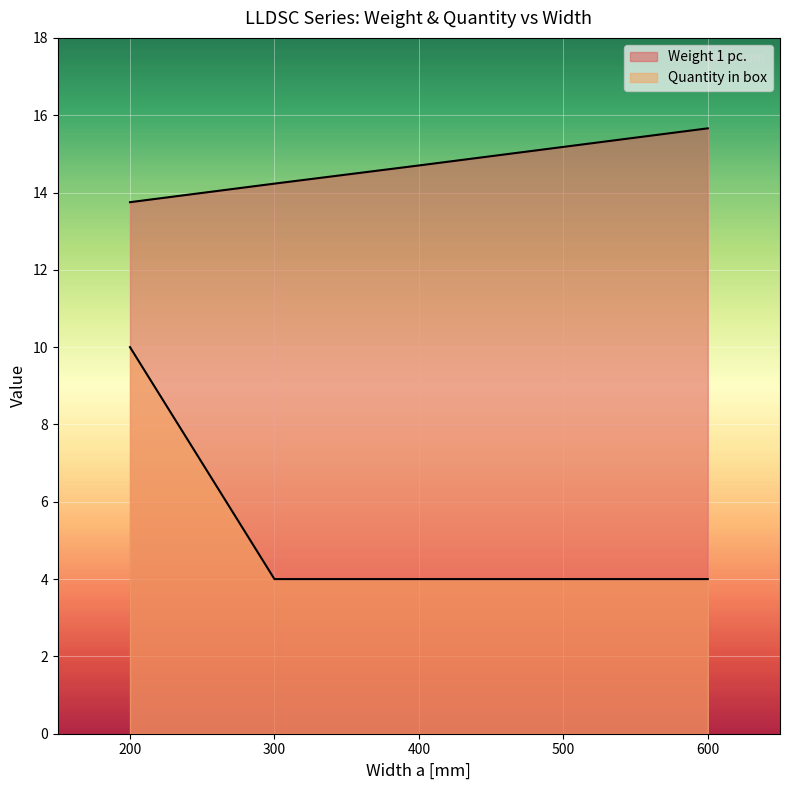

At which label is Quantity in box closest to 7?

200